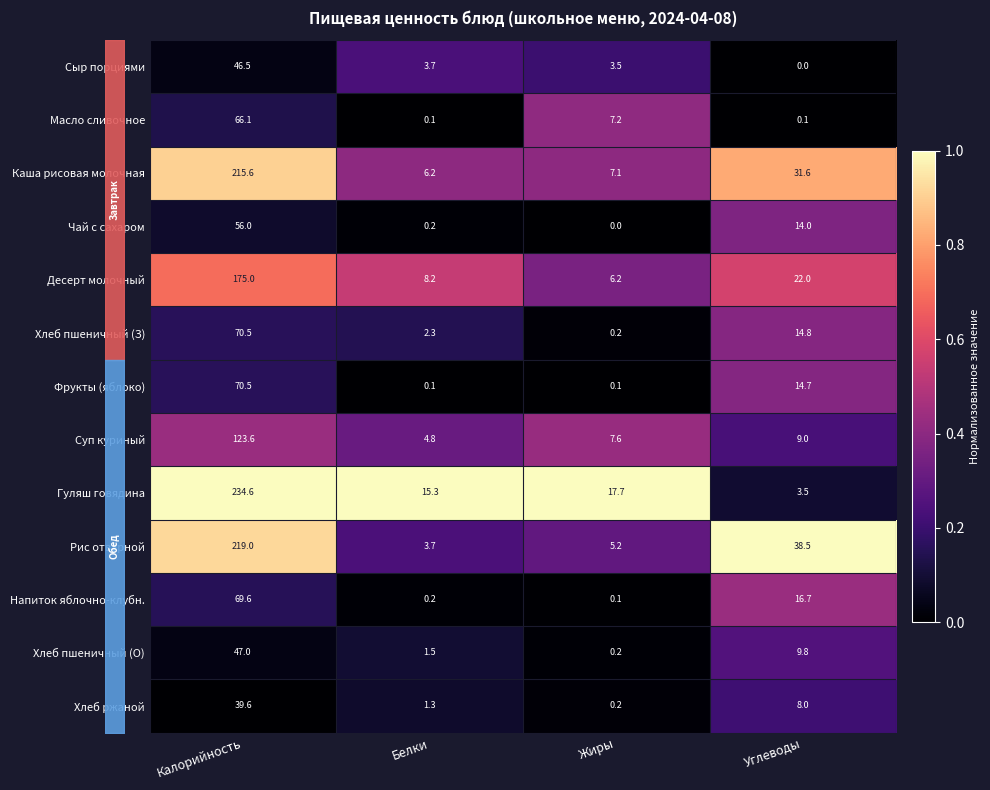

What is the sum of the Фрукты (яблоко) values at Углеводы and Жиры?

14.8